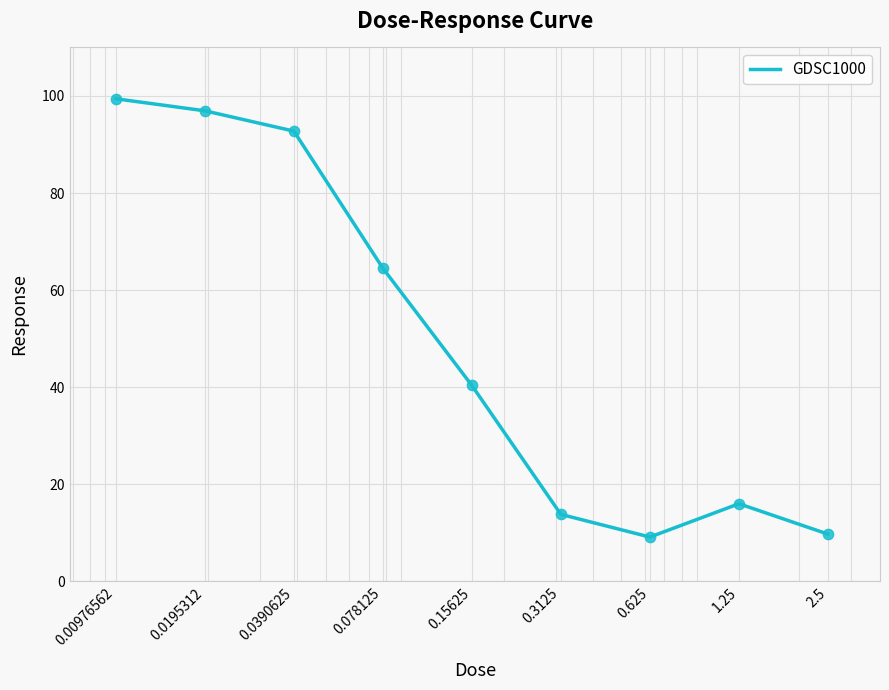

What is the greatest value displayed?

99.4